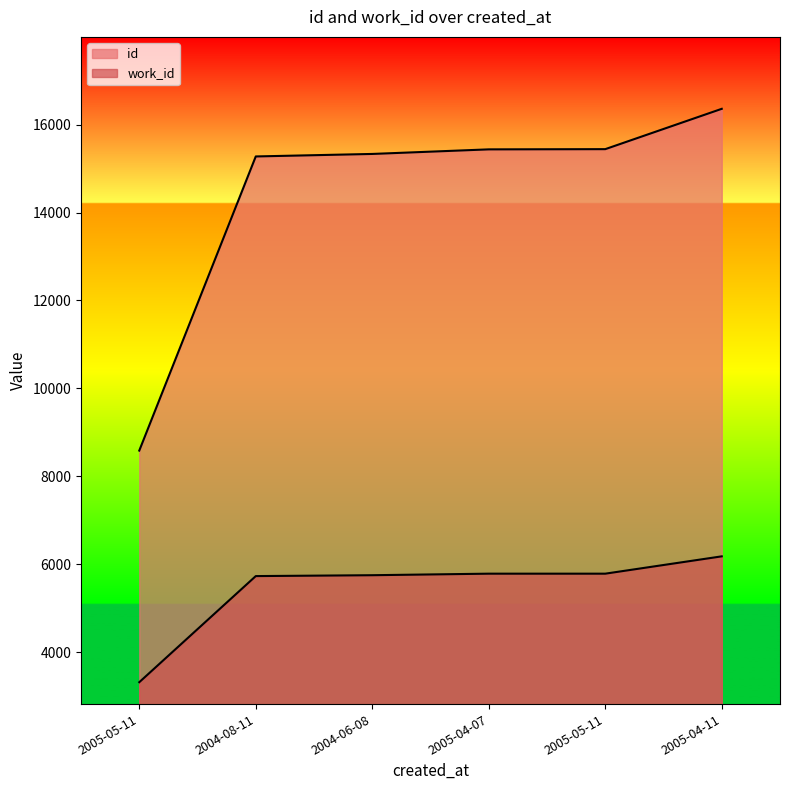

Which has a higher value, 2005-04-11 or 2005-05-11?

2005-04-11